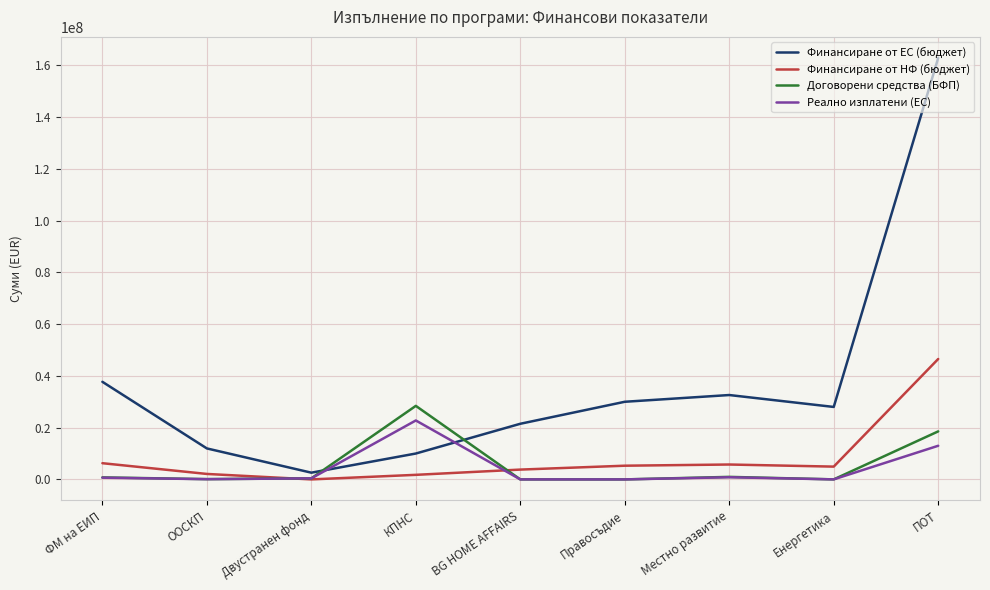

What is the maximum value shown in the chart?

162855769.7